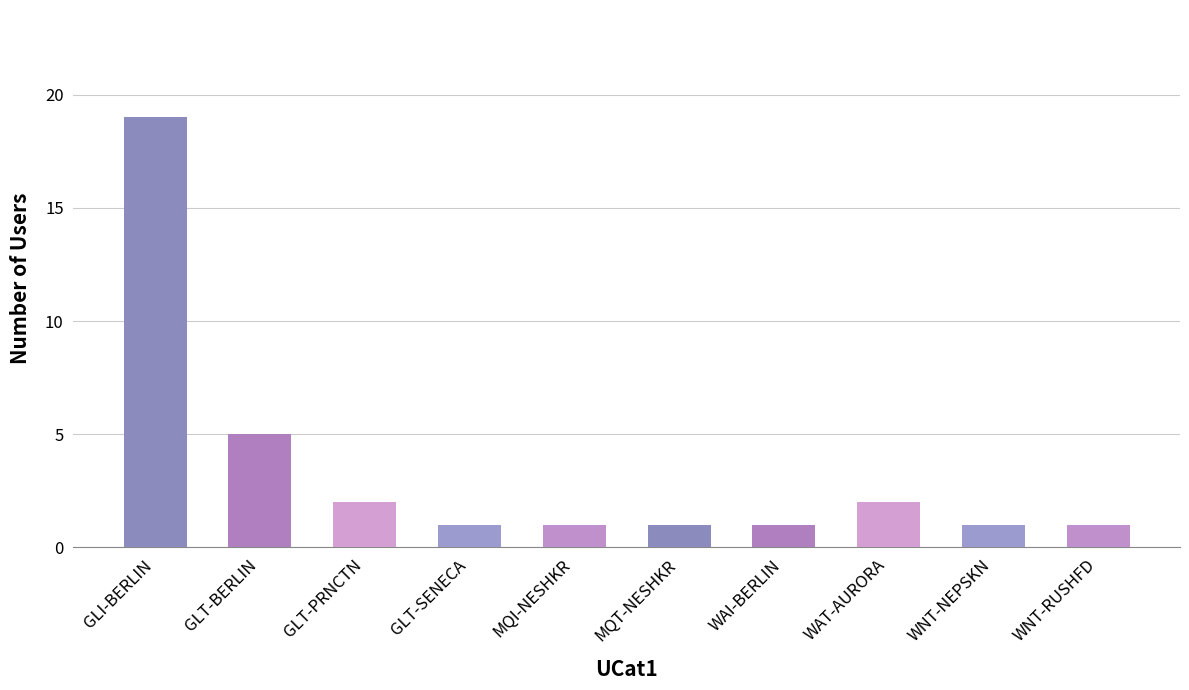

How many series are shown in this chart?

1